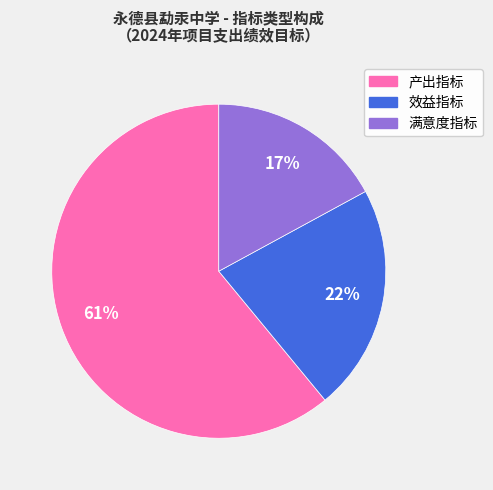

To the nearest percent, what portion does 产出指标 represent?

61%